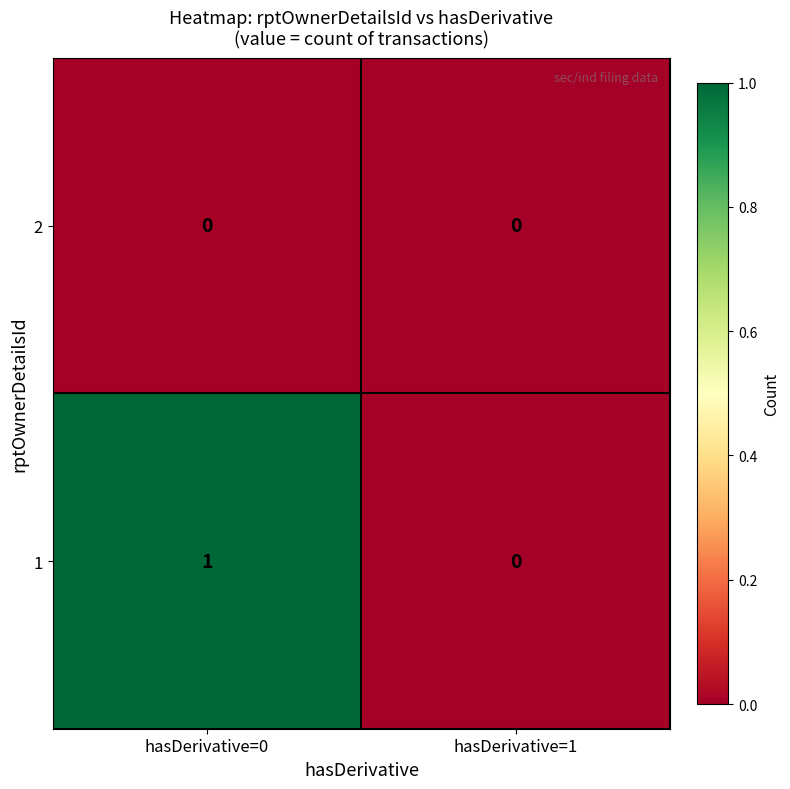

Reading right to left, transcribe all the data shown in this chart.

2: hasDerivative=1=0	hasDerivative=0=0
1: hasDerivative=1=0	hasDerivative=0=1